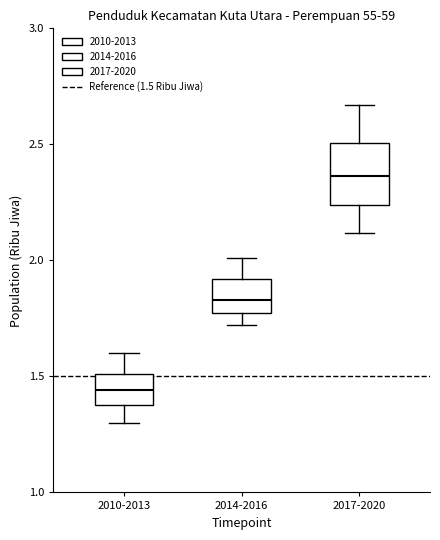

Where does the lower whisker of the box for 2014-2016 end on the y-axis? The values are not printed on the chart, so give them approximately, as read against the axis.

1.70